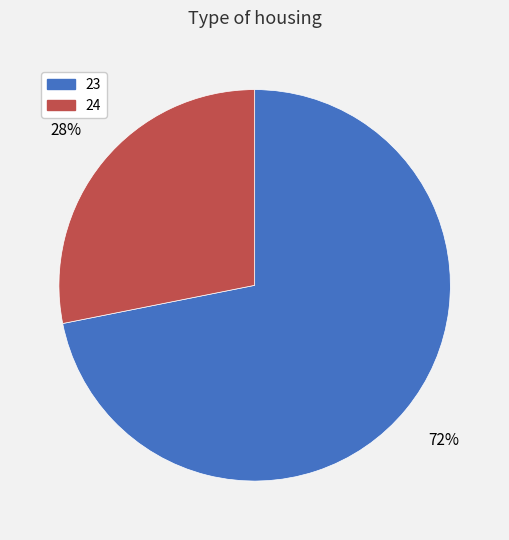

Combined, do 23 and 24 account for over 50%?

Yes